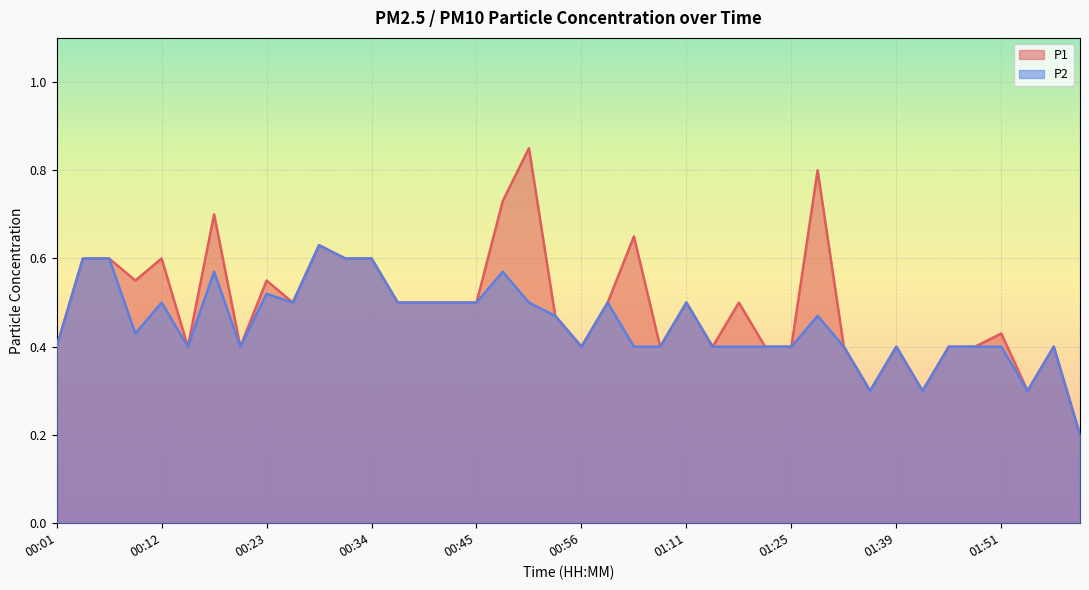

Reading left to right, list all the values displayed in this chart.

P1: 00:01=0.4	00:04=0.6	00:07=0.6	00:09=0.6	00:12=0.6	00:15=0.4	00:18=0.7	00:20=0.4	00:23=0.6	00:26=0.5	00:29=0.6	00:31=0.6	00:34=0.6	00:37=0.5	00:40=0.5	00:43=0.5	00:45=0.5	00:48=0.7	00:51=0.8	00:54=0.5	00:56=0.4	00:59=0.5	01:02=0.7	01:05=0.4	01:11=0.5	01:13=0.4	01:16=0.5	01:19=0.4	01:25=0.4	01:28=0.8	01:34=0.4	01:36=0.3	01:39=0.4	01:42=0.3	01:45=0.4	01:48=0.4	01:51=0.4	01:53=0.3	01:56=0.4	01:59=0.2
P2: 00:01=0.4	00:04=0.6	00:07=0.6	00:09=0.4	00:12=0.5	00:15=0.4	00:18=0.6	00:20=0.4	00:23=0.5	00:26=0.5	00:29=0.6	00:31=0.6	00:34=0.6	00:37=0.5	00:40=0.5	00:43=0.5	00:45=0.5	00:48=0.6	00:51=0.5	00:54=0.5	00:56=0.4	00:59=0.5	01:02=0.4	01:05=0.4	01:11=0.5	01:13=0.4	01:16=0.4	01:19=0.4	01:25=0.4	01:28=0.5	01:34=0.4	01:36=0.3	01:39=0.4	01:42=0.3	01:45=0.4	01:48=0.4	01:51=0.4	01:53=0.3	01:56=0.4	01:59=0.2